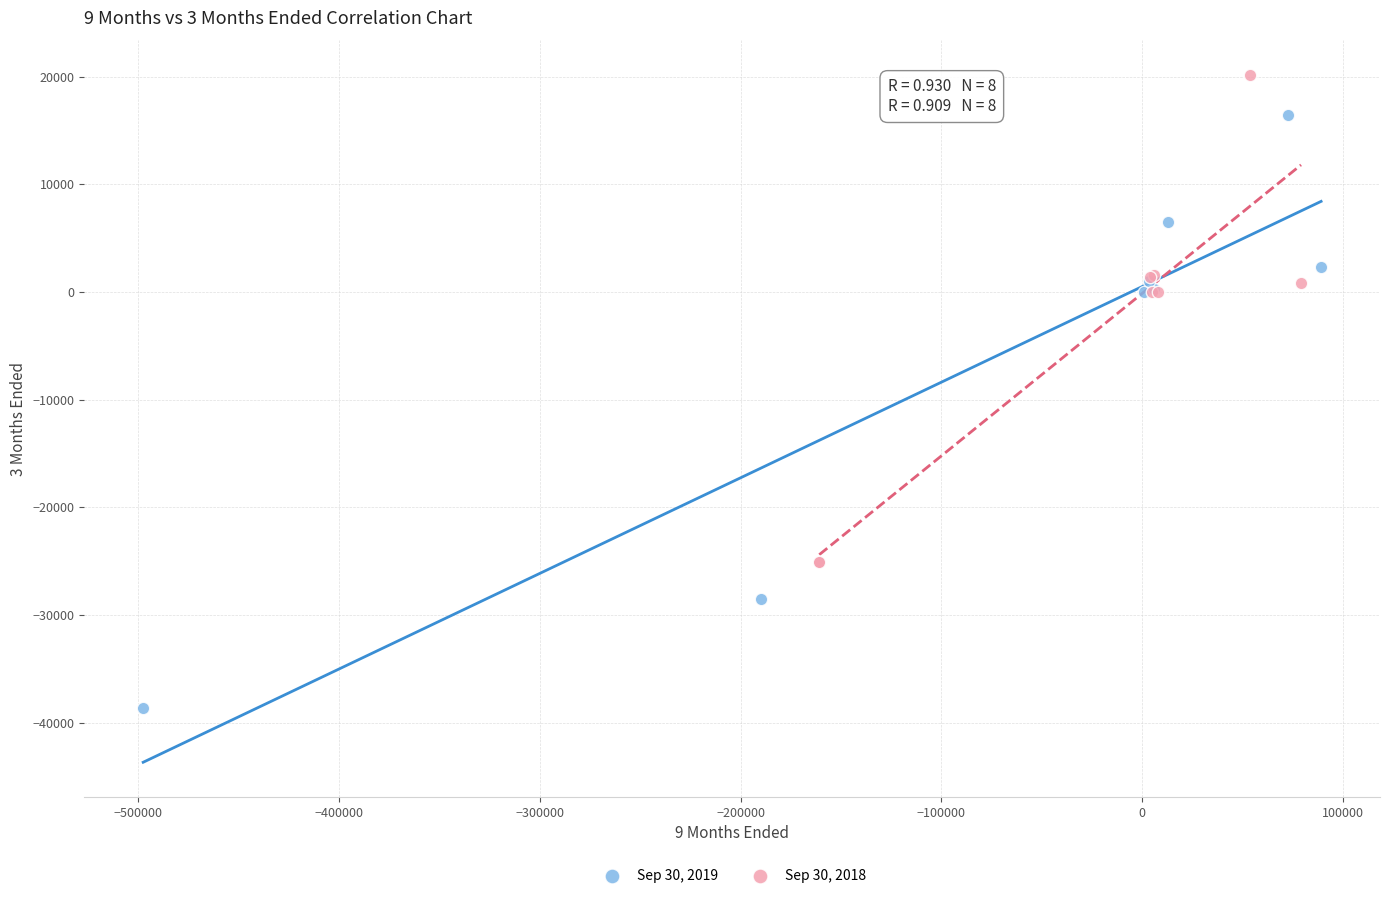

Which series reaches the minimum Y coordinate?

Sep 30, 2019